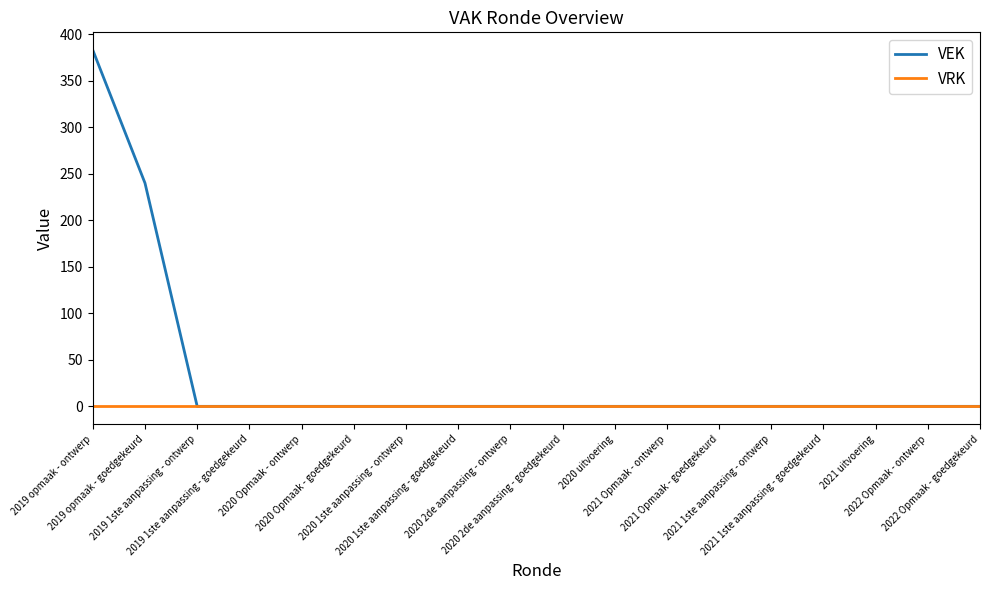

List the series in order of their peak value, highest first.

VEK, VRK